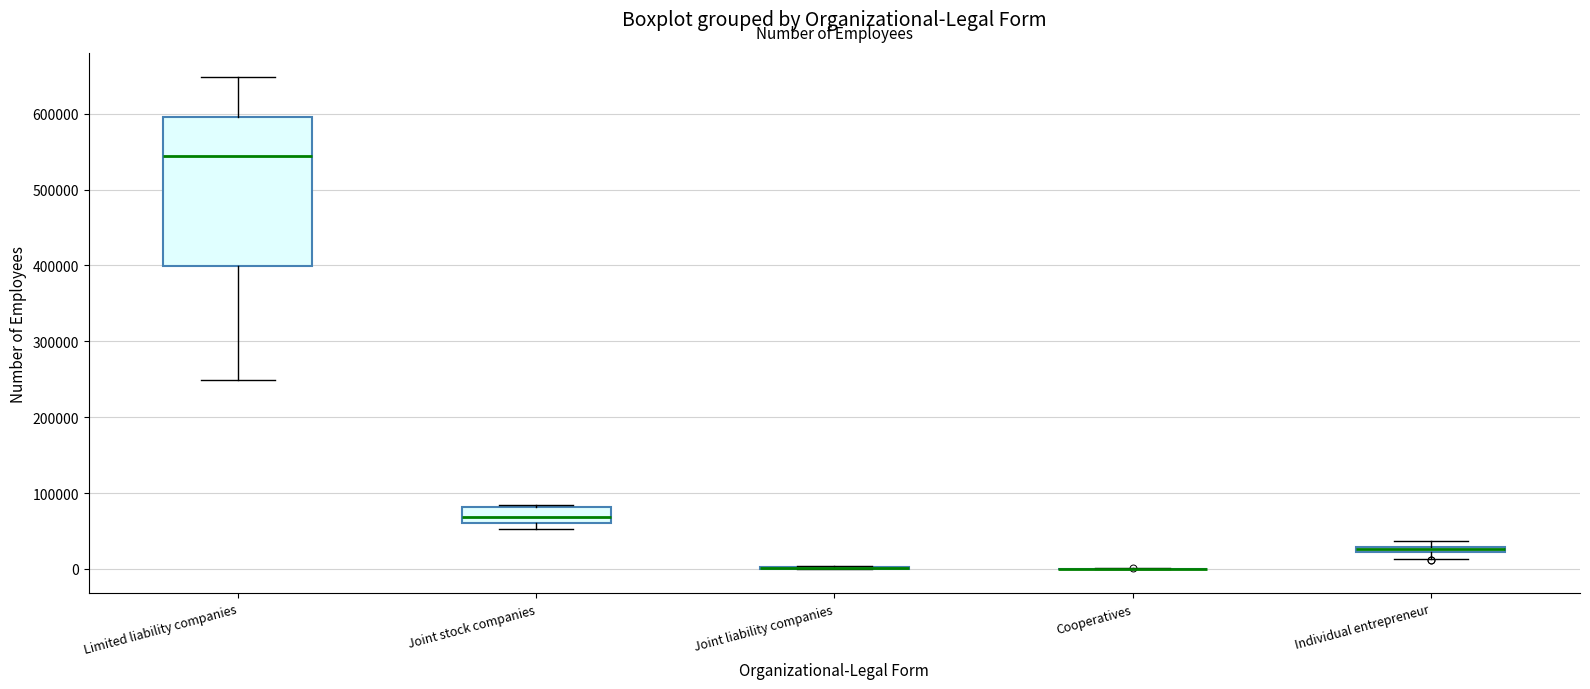

Which box is the tallest, from its lower edge to its upper edge?

Limited liability companies